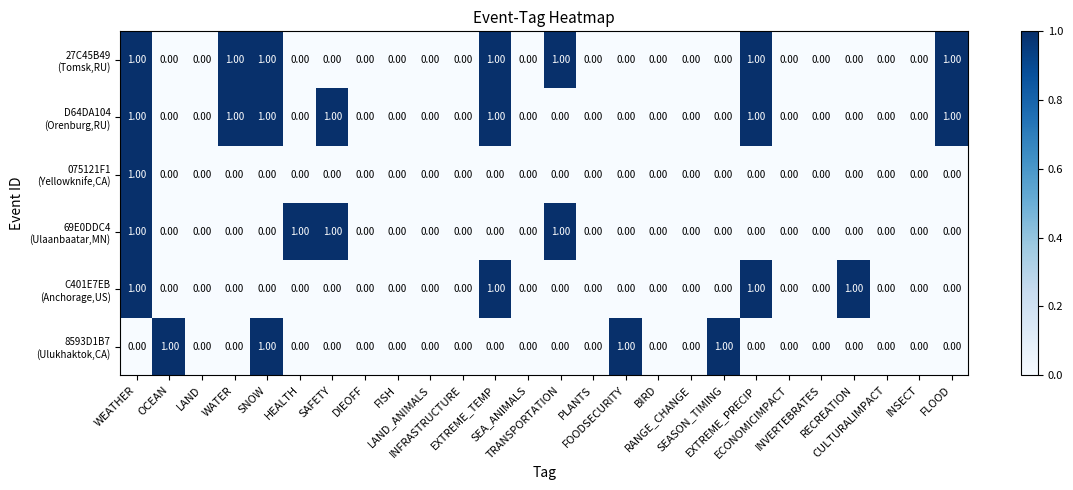

Which category has the highest value across all series?

WEATHER